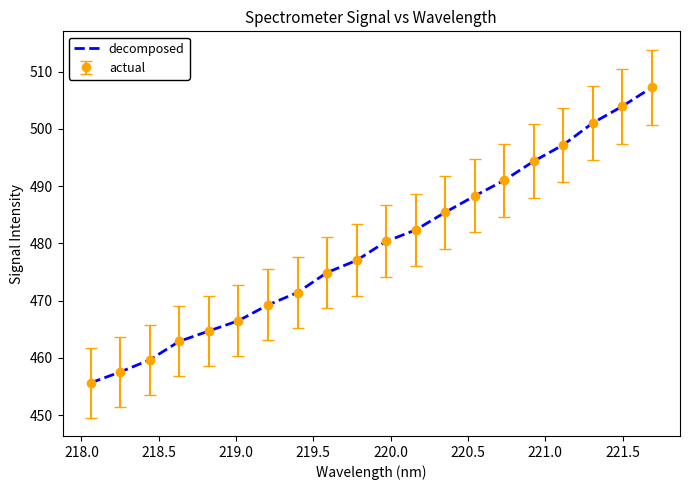

Reading left to right, extract all data points from this chart.

455.6	457.5	459.6	462.9	464.7	466.5	469.2	471.4	474.9	477.0	480.3	482.3	485.4	488.3	491.0	494.3	497.2	501.0	503.9	507.2